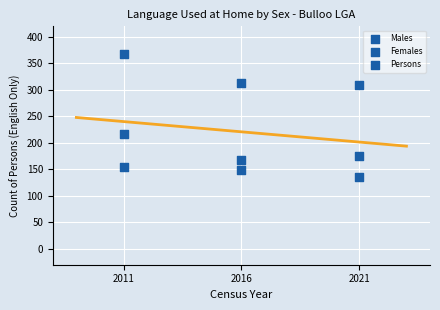

Count the number of points in this scatter plot.

9